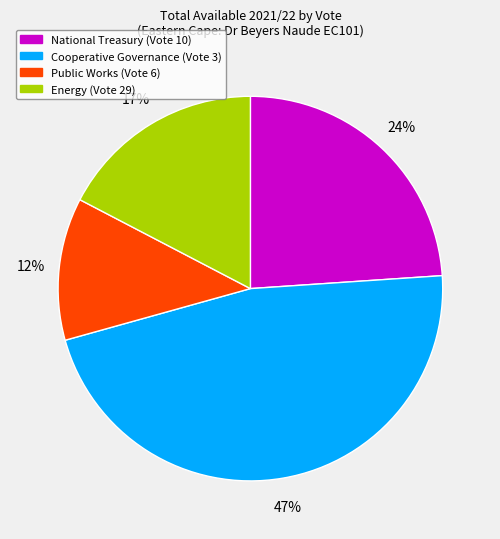

Which slice is the largest?

Cooperative Governance (Vote 3)